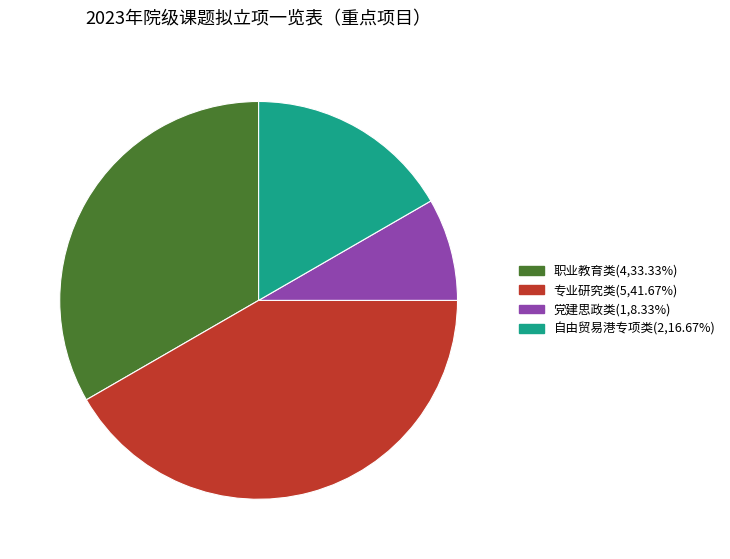

Is 专业研究类 the majority of the pie?

No